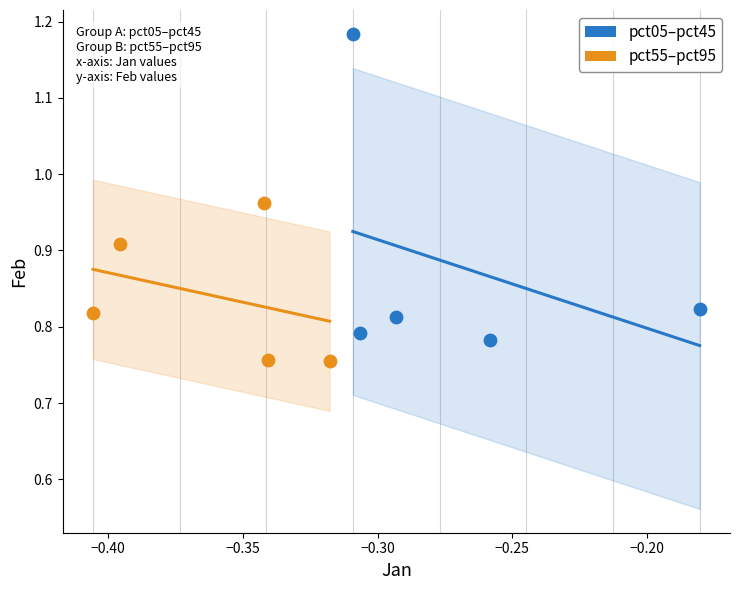

Which series contains the highest Y value?

pct05–pct45